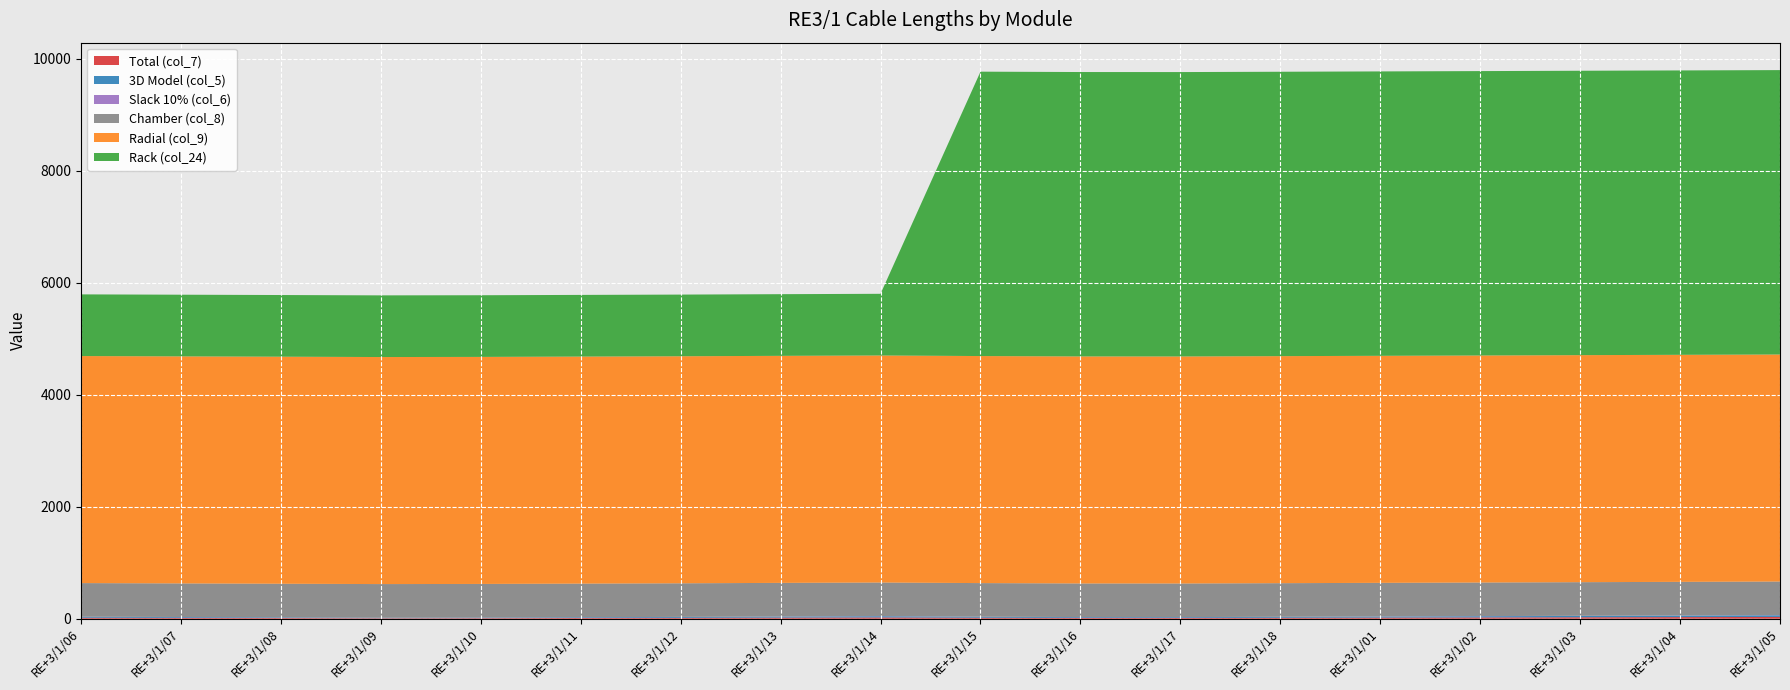

Reading left to right, transcribe all the data shown in this chart.

Total (col_7): 18.4	15.4	12.5	9.5	10.7	13.6	16.5	20.2	23.5	18.3	15.0	14.7	17.5	20.5	23.4	26.4	29.3	32.3
3D Model (col_5): 16.7	14.0	11.4	8.6	9.7	12.4	15.0	18.3	21.3	16.6	13.6	13.3	15.9	18.6	21.3	24.0	26.7	29.3
Slack 10% (col_6): 1.7	1.4	1.1	0.9	1.0	1.2	1.5	1.8	2.1	1.7	1.4	1.3	1.6	1.9	2.1	2.4	2.7	2.9
Chamber (col_8): 600.0	600.0	600.0	600.0	600.0	600.0	600.0	600.0	600.0	600.0	600.0	600.0	600.0	600.0	600.0	600.0	600.0	600.0
Radial (col_9): 4053.0	4053.0	4053.0	4053.0	4053.0	4053.0	4053.0	4053.0	4053.0	4053.0	4053.0	4053.0	4053.0	4053.0	4053.0	4053.0	4053.0	4053.0
Rack (col_24): 1101.0	1101.0	1101.0	1101.0	1101.0	1101.0	1101.0	1101.0	1101.0	5077.0	5077.0	5077.0	5077.0	5077.0	5077.0	5077.0	5077.0	5077.0